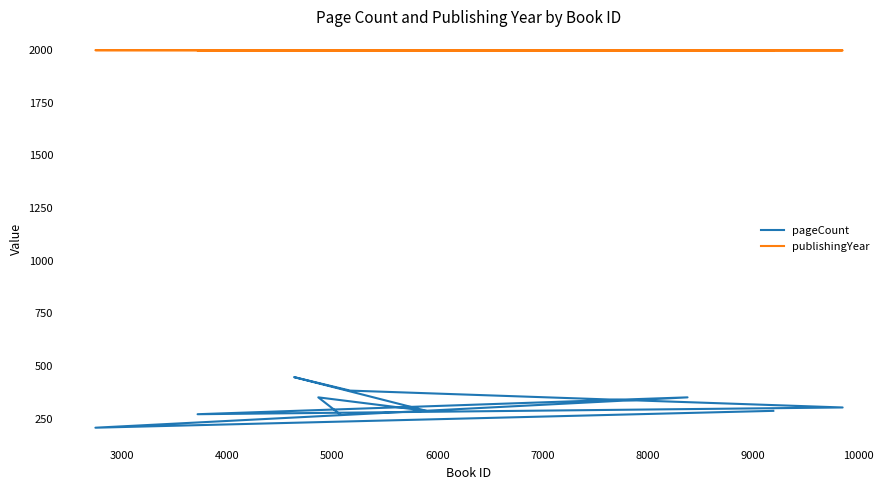

How many lines are shown in the chart?

2